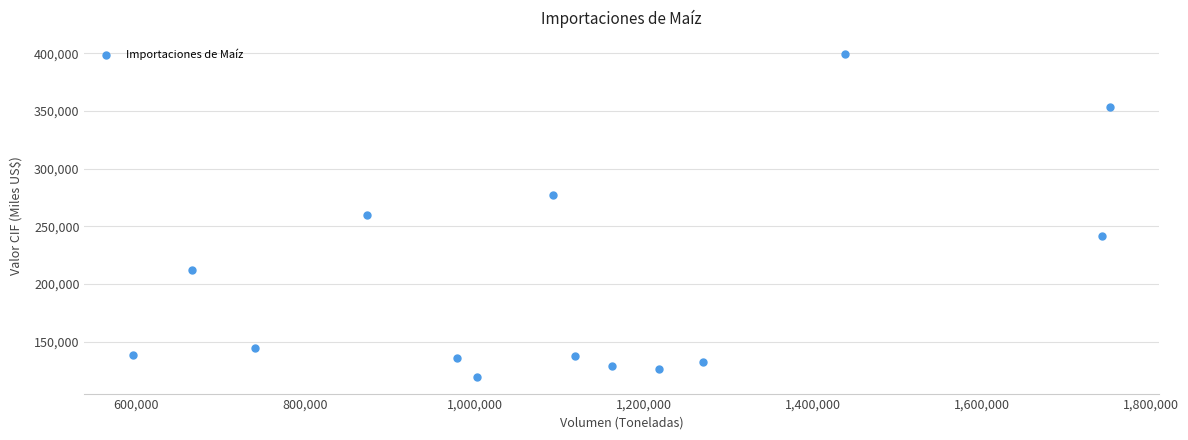

What is the range of X values (max minus min)?

1155451.2